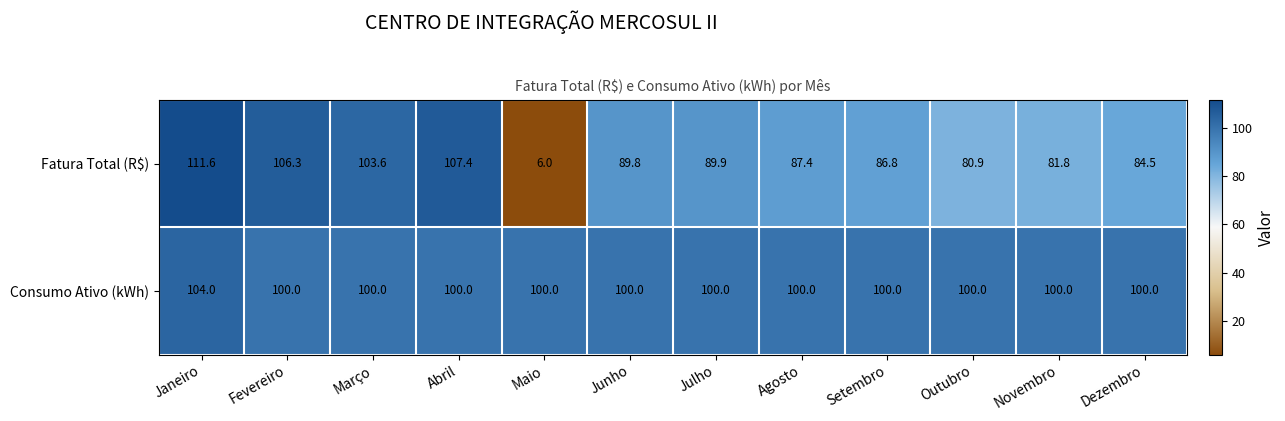

Which label corresponds to the largest value in the chart?

Janeiro